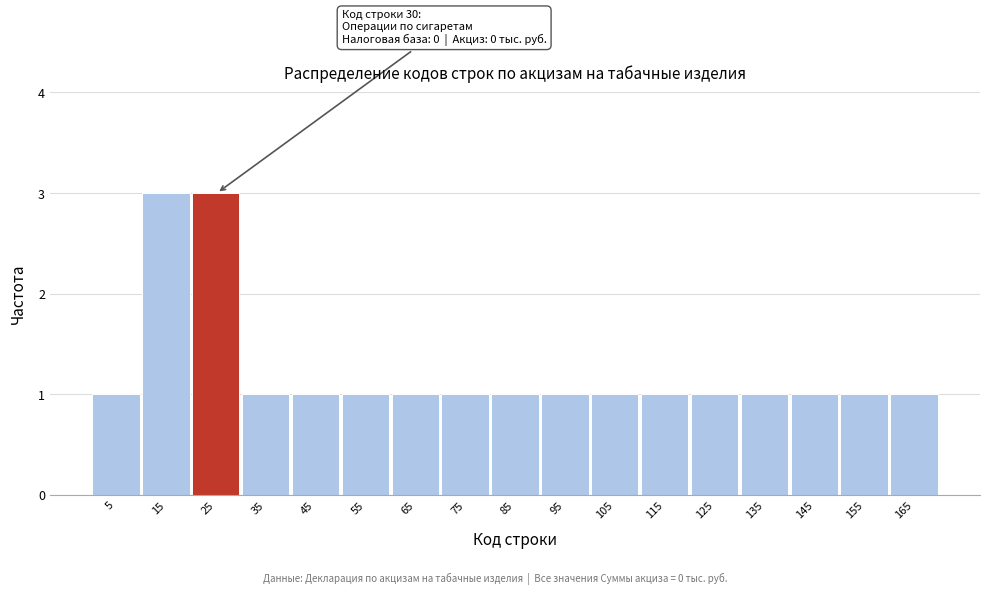

Reading left to right, transcribe all the data shown in this chart.

1	3	3	1	1	1	1	1	1	1	1	1	1	1	1	1	1